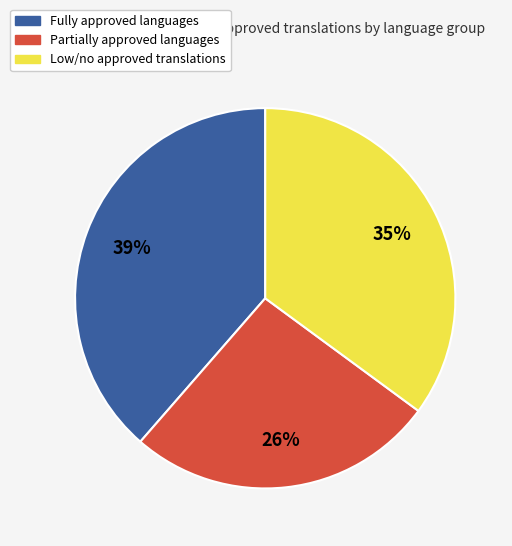

Is there any slice that represents more than half of the pie?

No